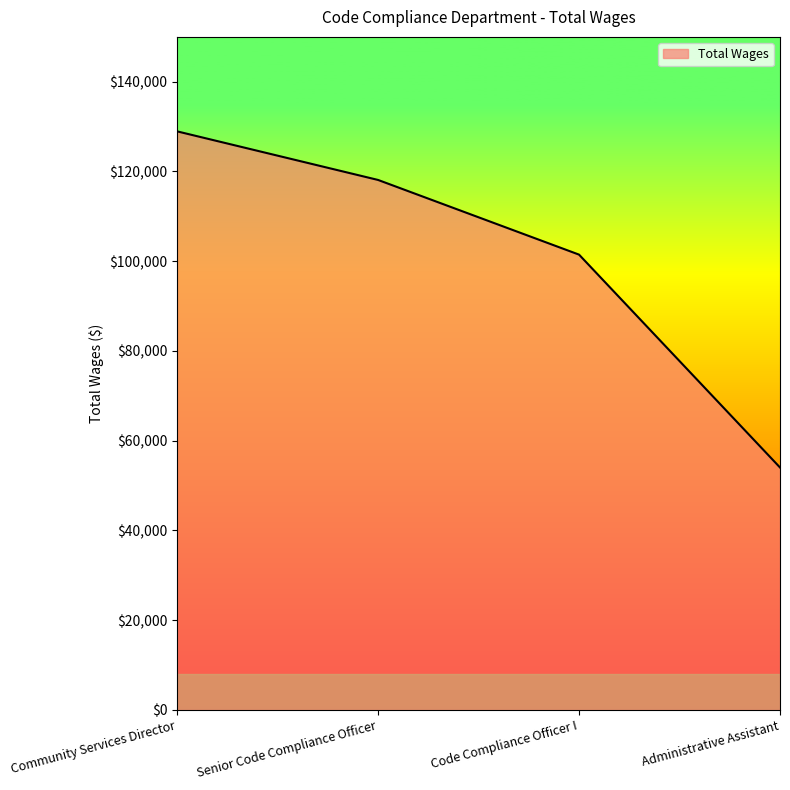

What is the difference between the second highest and minimum values?

64090